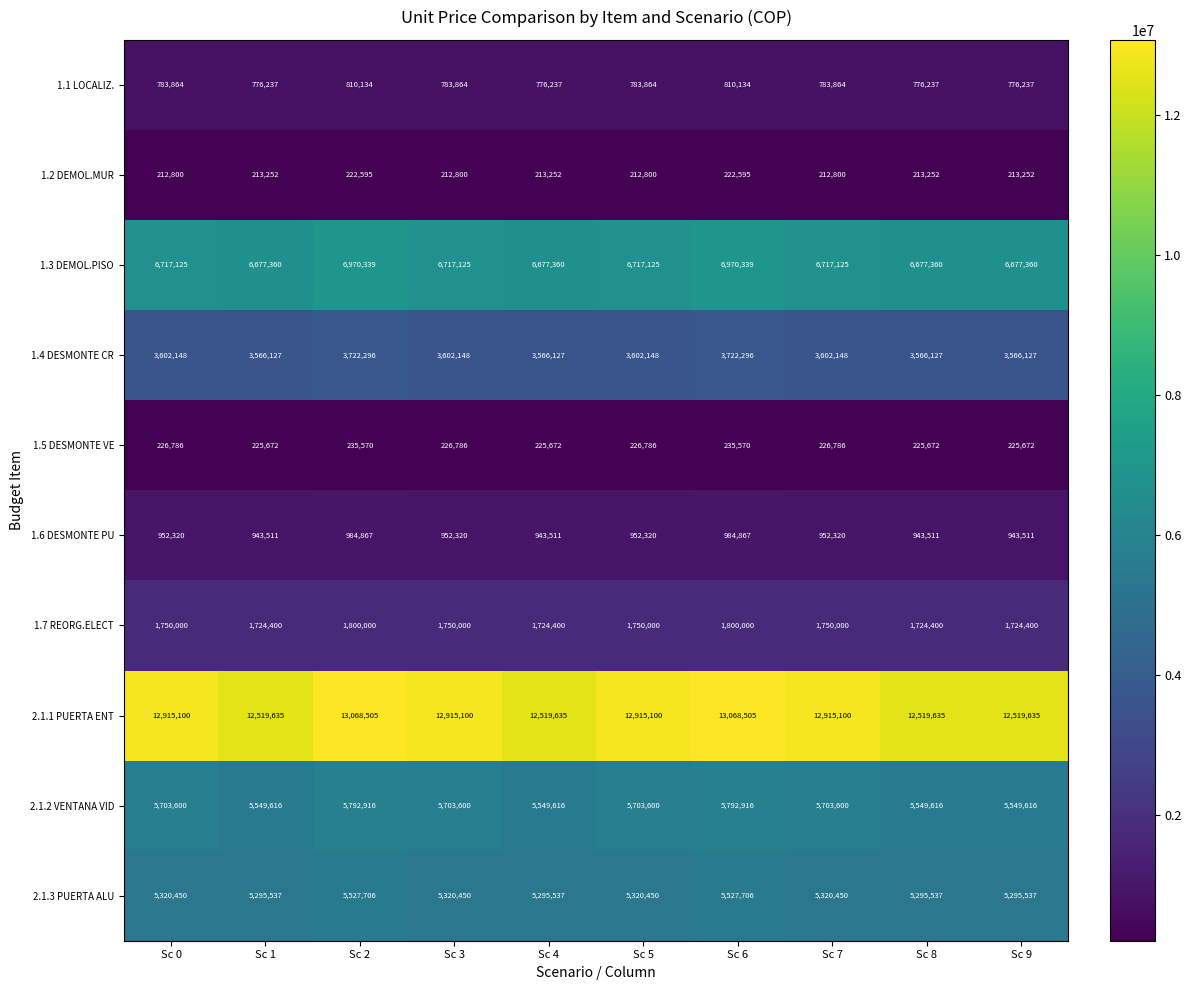

What is the minimum value for 1.2 DEMOL.MUR?

212800